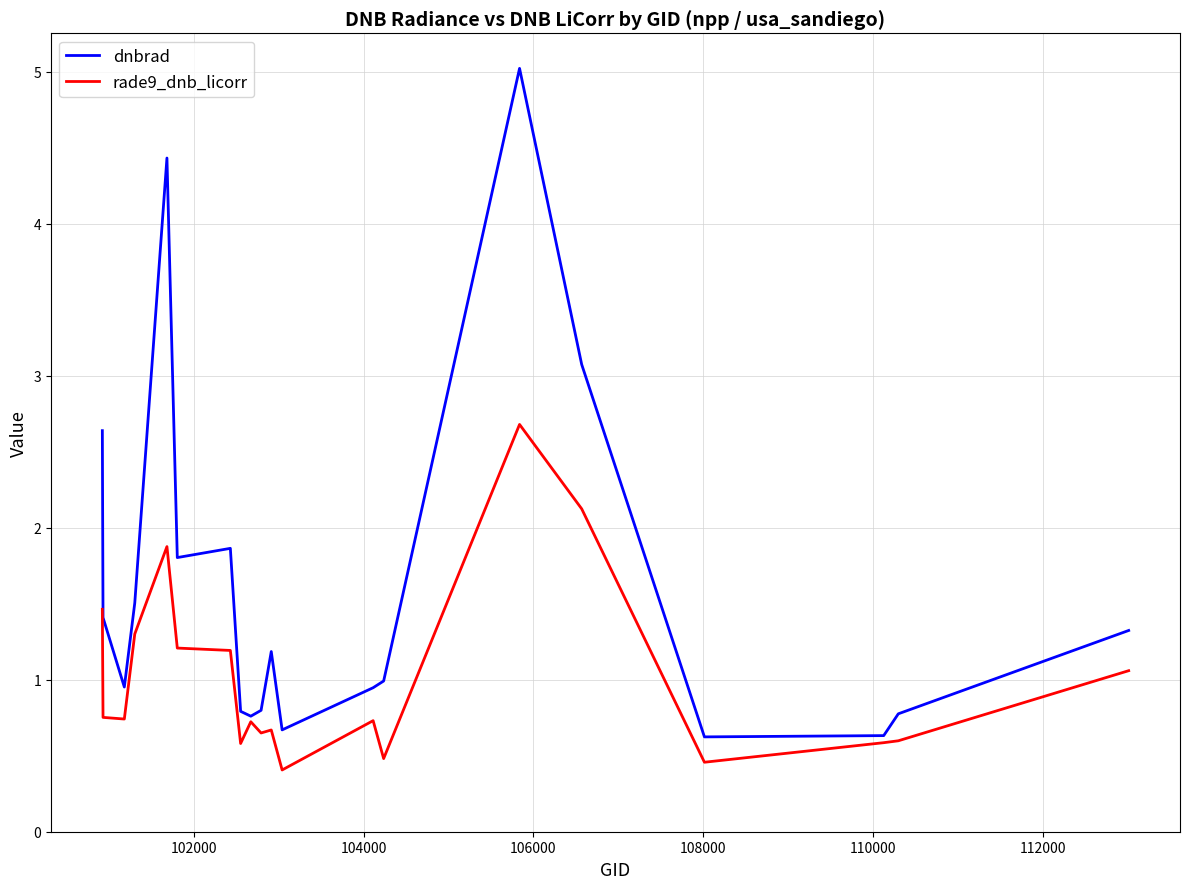

What is the lowest value of the rade9_dnb_licorr series?

0.4